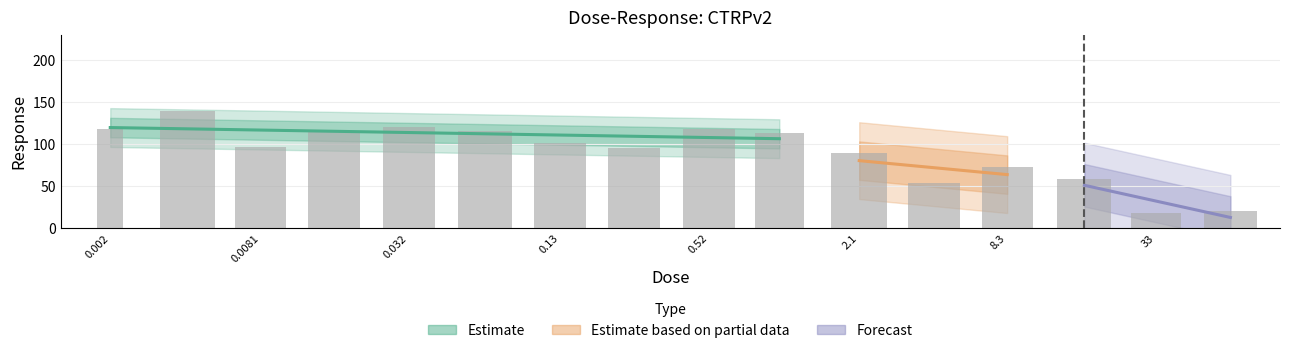

What is the difference between the maximum and minimum values?

121.4